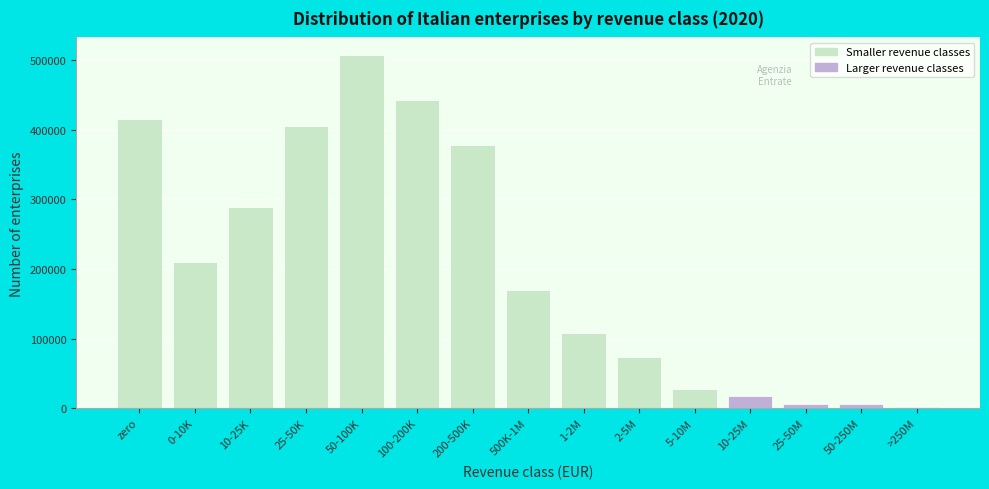

At which category does the chart reach its peak across all series?

50-100K